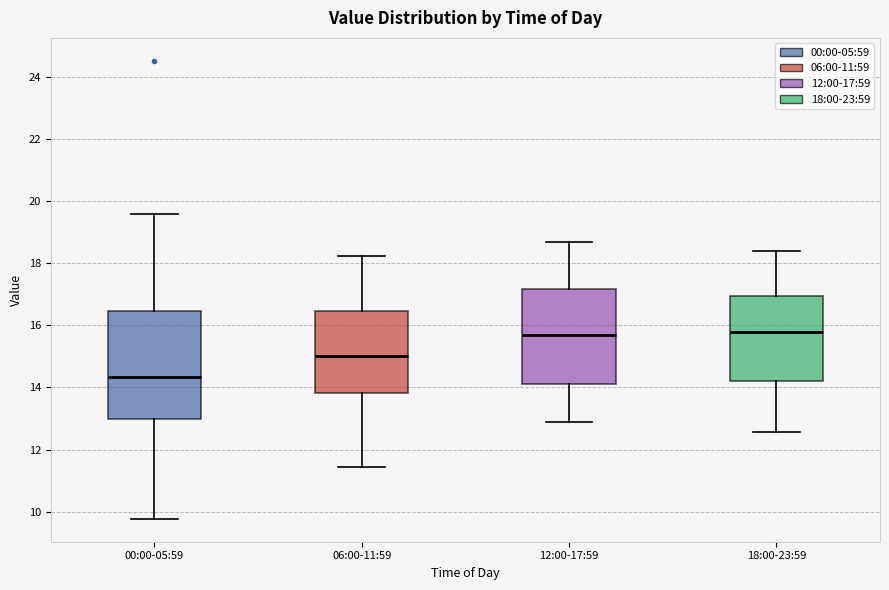

Reading left to right, read every box against the y-axis: the position of its median line, the range the box covers, and the ends of its whiskers. The values are not printed on the chart, so give them approximately, as read against the axis.

00:00-05:59: median 14.4, box 13.0 to 16.4, whiskers 9.8 to 19.6
06:00-11:59: median 15.0, box 13.8 to 16.4, whiskers 11.4 to 18.2
12:00-17:59: median 15.6, box 14.2 to 17.2, whiskers 13.0 to 18.8
18:00-23:59: median 15.8, box 14.2 to 17.0, whiskers 12.6 to 18.4